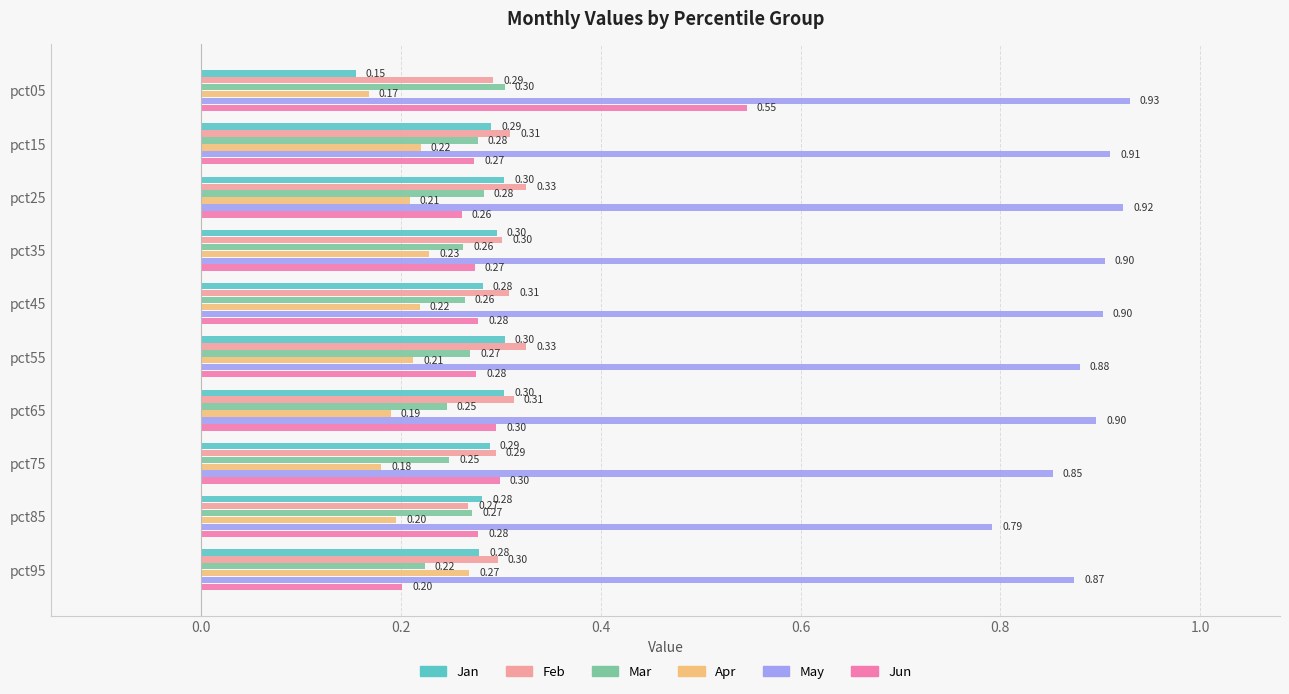

What is the average value of the Jun series?

0.3